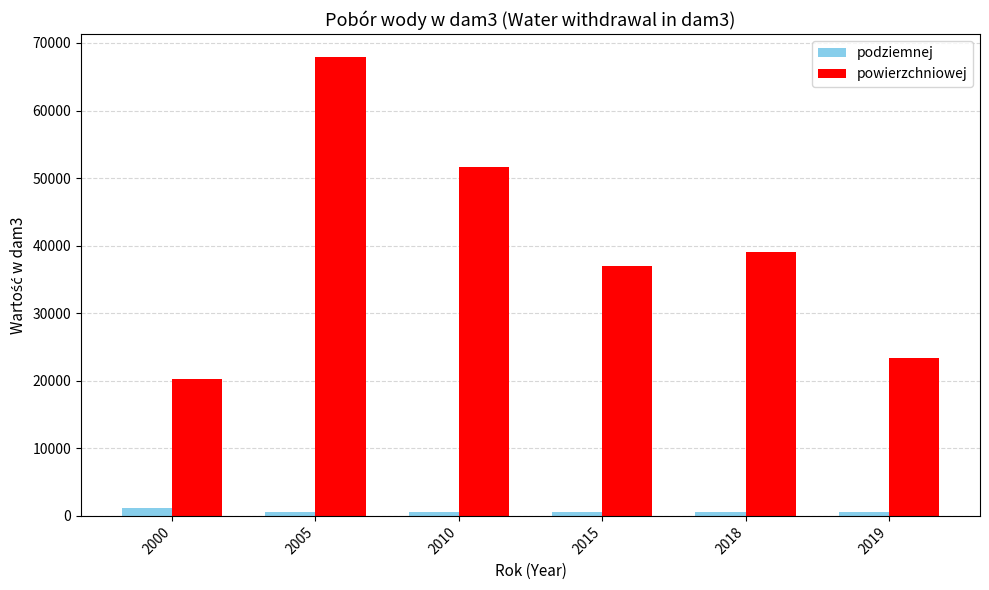

True or false: powierzchniowej has a value of 67930 at 2005.

True